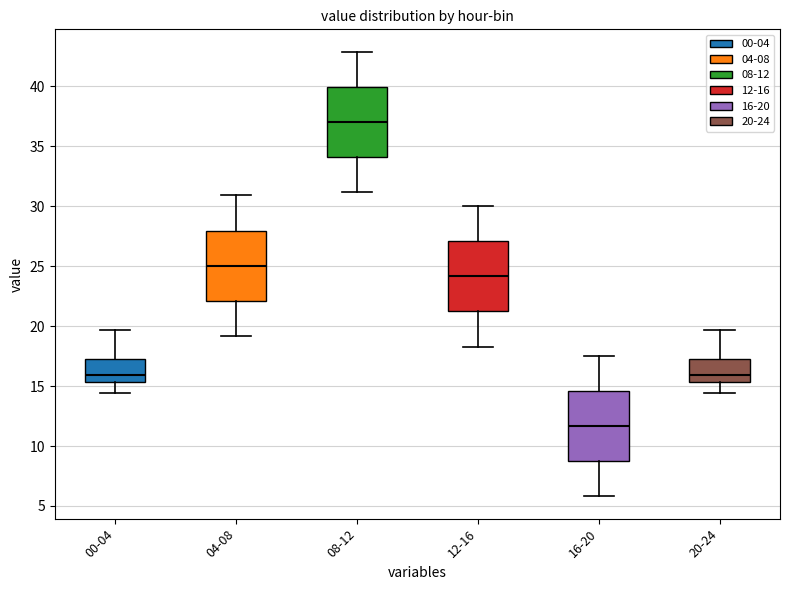

Which box's median line is the lowest?

16-20